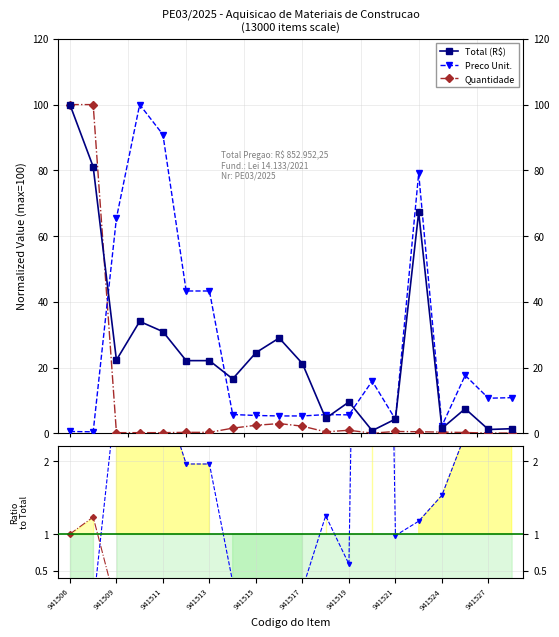

Rank the series at 941526 from highest to lowest value.

Preco Unit., Total (R$), Quantidade